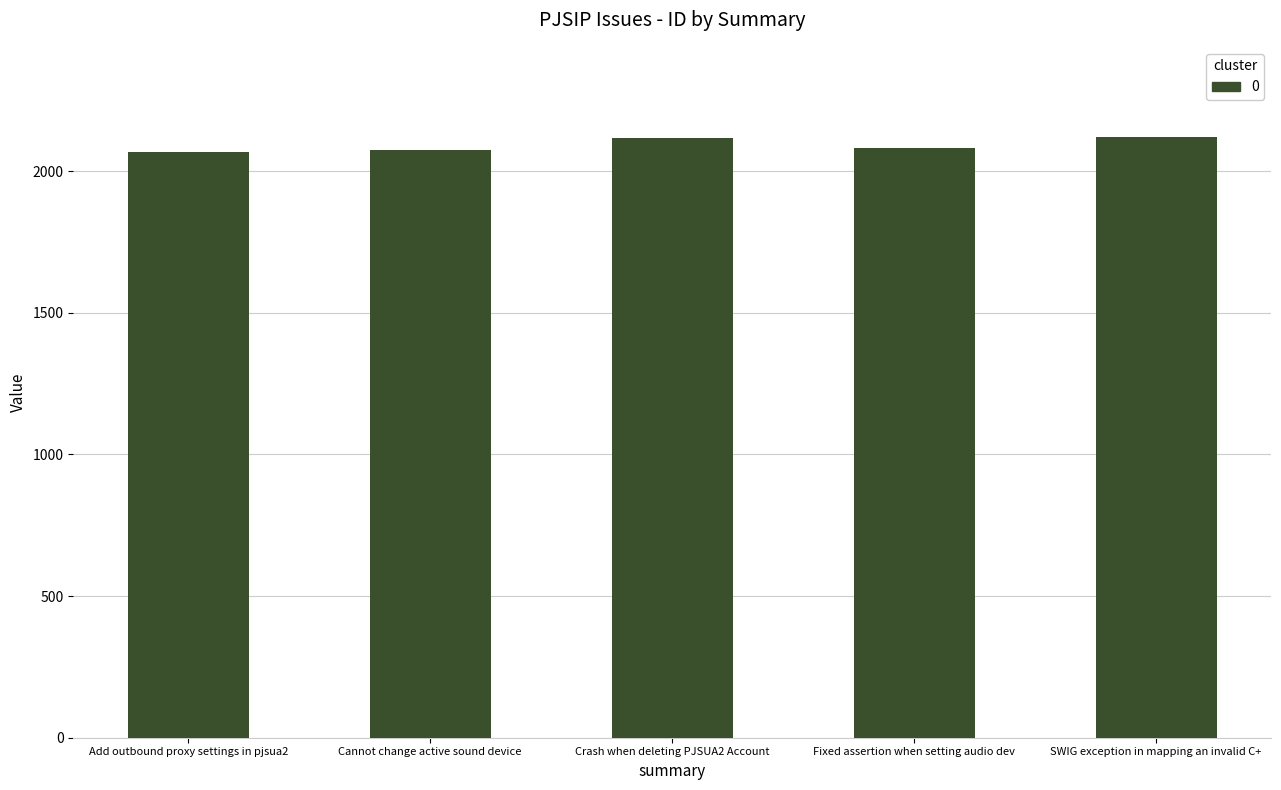

What is the difference between the values at Cannot change active sound device and SWIG exception in mapping an invalid C+?

46